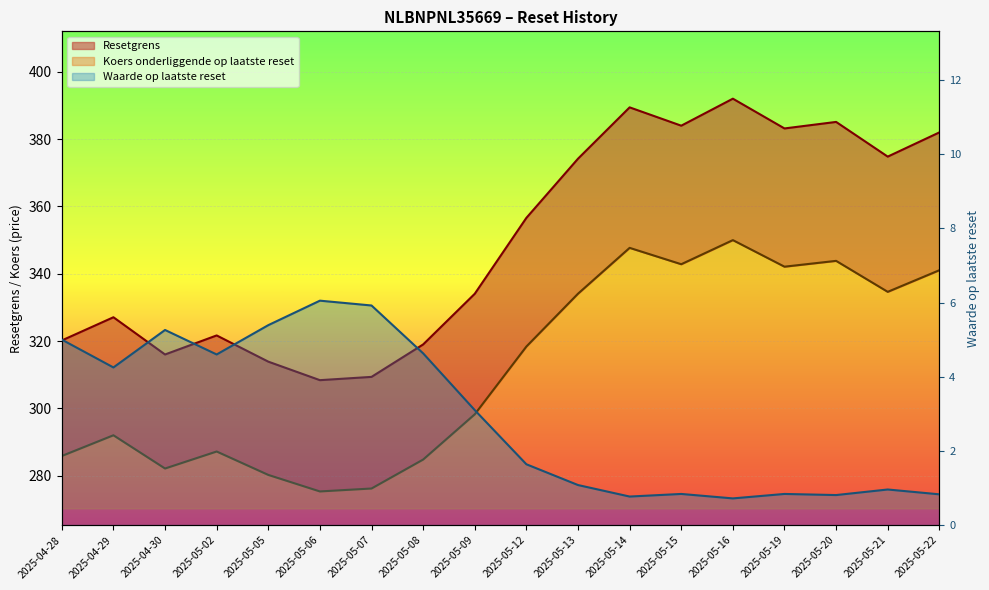

List the series in order of their peak value, lowest first.

Waarde op laatste reset, Koers onderliggende op laatste reset, Resetgrens